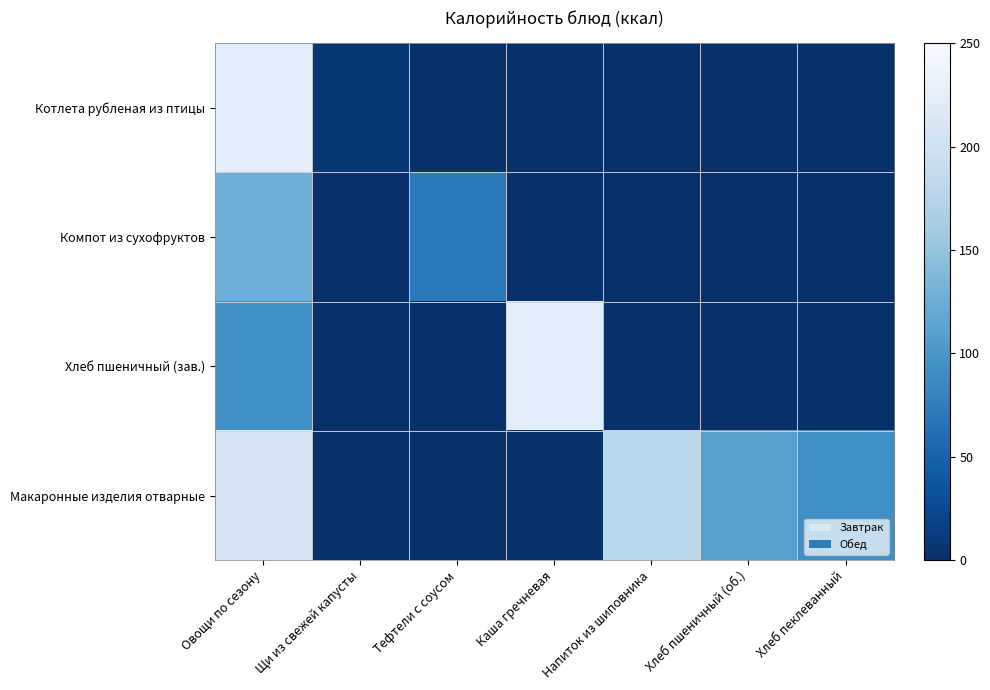

Is it true that Хлеб пшеничный (зав.) equals 118.2 at Щи из свежей капусты?

False